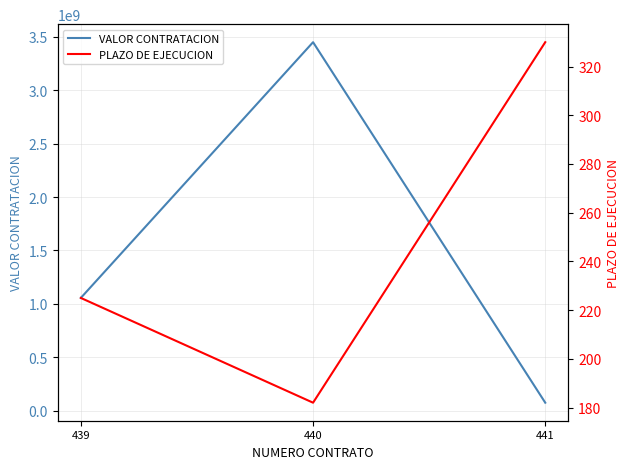

List the labels in order of VALOR CONTRATACION value, largest first.

440, 439, 441